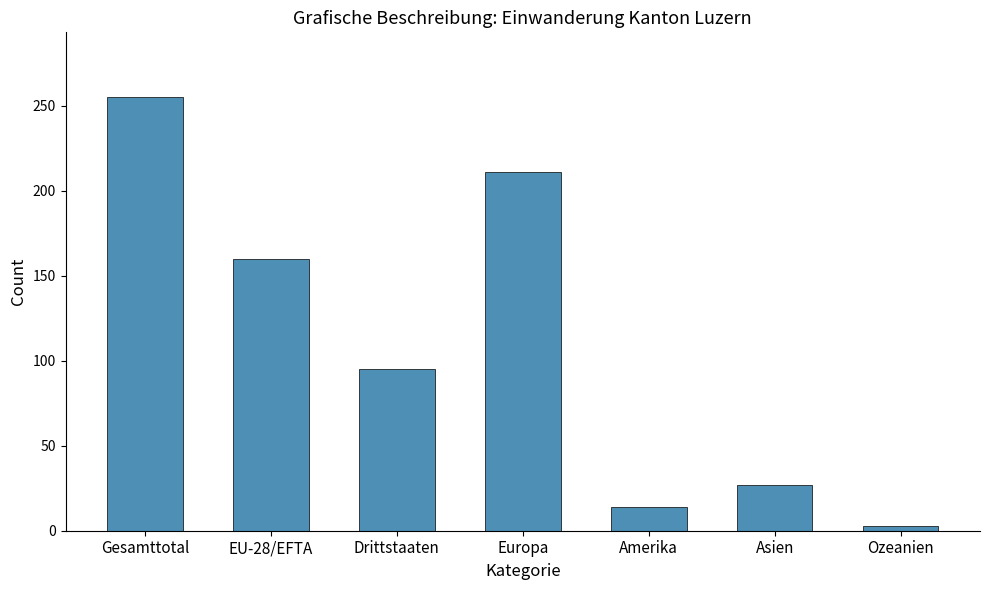

Approximately how many times larger is the value at Gesamttotal compared to Europa?

1.2